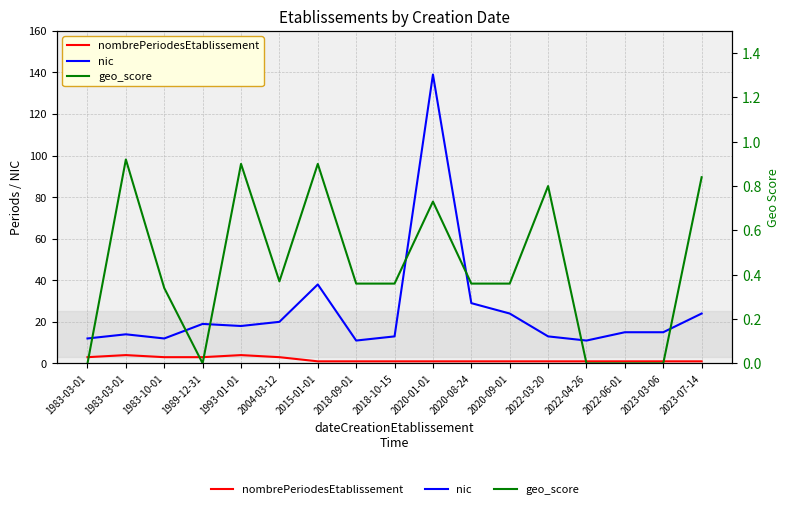

Reading left to right, extract all data points from this chart.

nombrePeriodesEtablissement: 1983-03-01=3.0	1983-03-01=4.0	1983-10-01=3.0	1989-12-31=3.0	1993-01-01=4.0	2004-03-12=3.0	2015-01-01=1.0	2018-09-01=1.0	2018-10-15=1.0	2020-01-01=1.0	2020-08-24=1.0	2020-09-01=1.0	2022-03-20=1.0	2022-04-26=1.0	2022-06-01=1.0	2023-03-06=1.0	2023-07-14=1.0
nic: 1983-03-01=12.0	1983-03-01=14.0	1983-10-01=12.0	1989-12-31=19.0	1993-01-01=18.0	2004-03-12=20.0	2015-01-01=38.0	2018-09-01=11.0	2018-10-15=13.0	2020-01-01=139.0	2020-08-24=29.0	2020-09-01=24.0	2022-03-20=13.0	2022-04-26=11.0	2022-06-01=15.0	2023-03-06=15.0	2023-07-14=24.0
geo_score: 1983-03-01=0.0	1983-03-01=0.9	1983-10-01=0.3	1989-12-31=0.0	1993-01-01=0.9	2004-03-12=0.4	2015-01-01=0.9	2018-09-01=0.4	2018-10-15=0.4	2020-01-01=0.7	2020-08-24=0.4	2020-09-01=0.4	2022-03-20=0.8	2022-04-26=0.0	2022-06-01=0.0	2023-03-06=0.0	2023-07-14=0.8